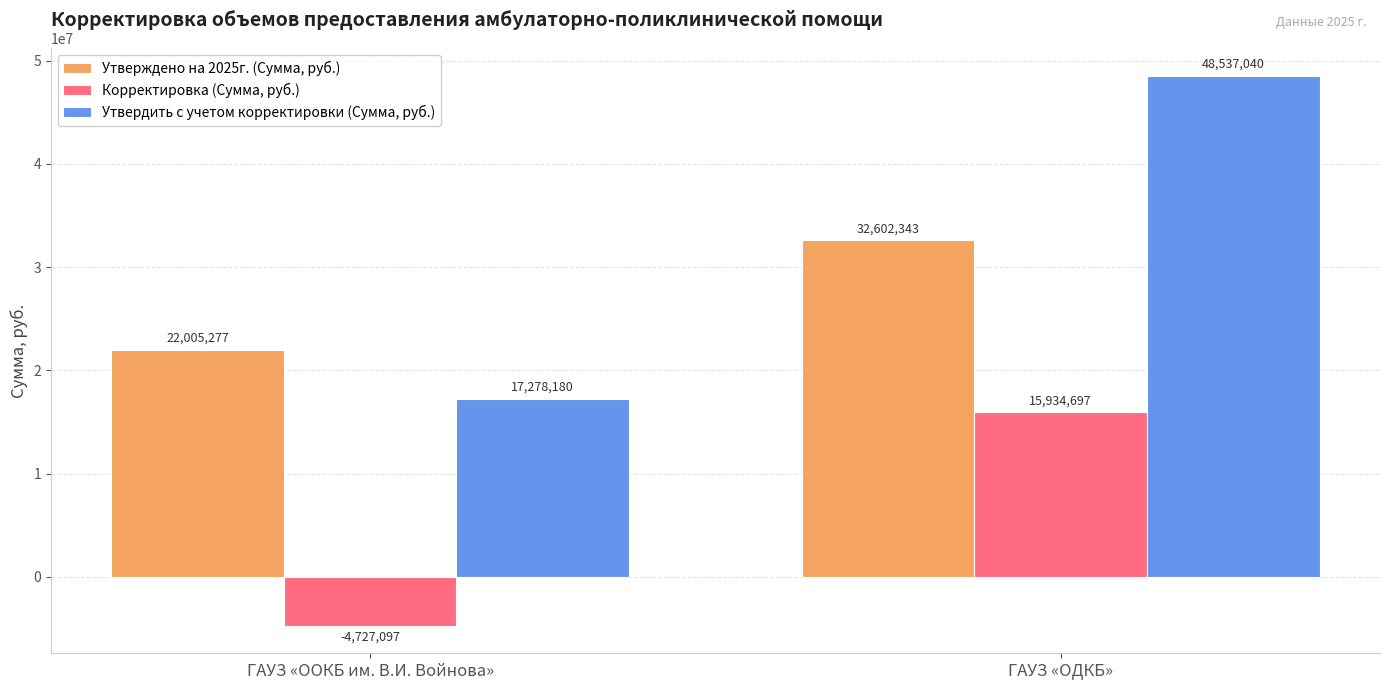

Rank the series by their maximum value, from highest to lowest.

Утвердить с учетом корректировки (Сумма, руб.), Утверждено на 2025г. (Сумма, руб.), Корректировка (Сумма, руб.)